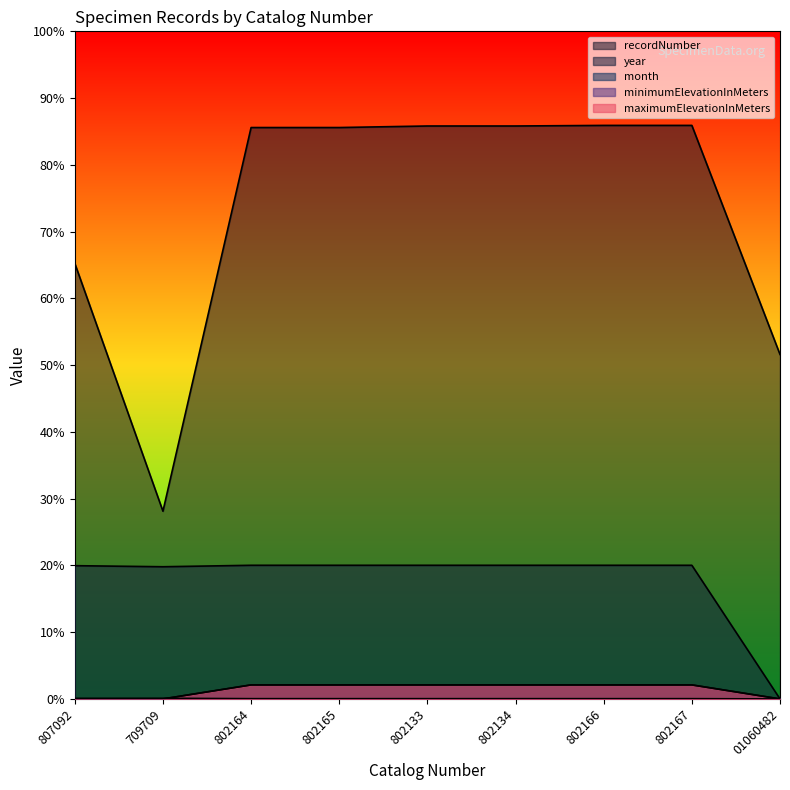

Which category has the lowest value across all series?

01060482